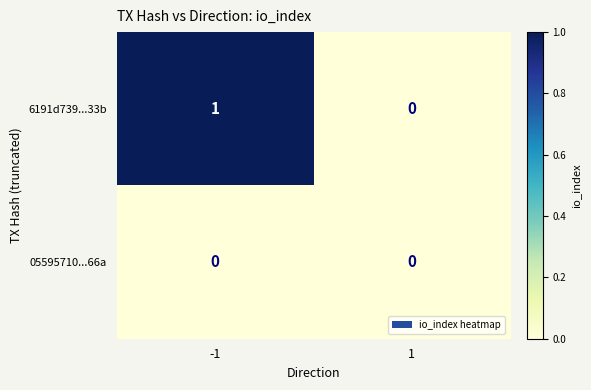

Which series has the widest spread of values?

6191d739...33b